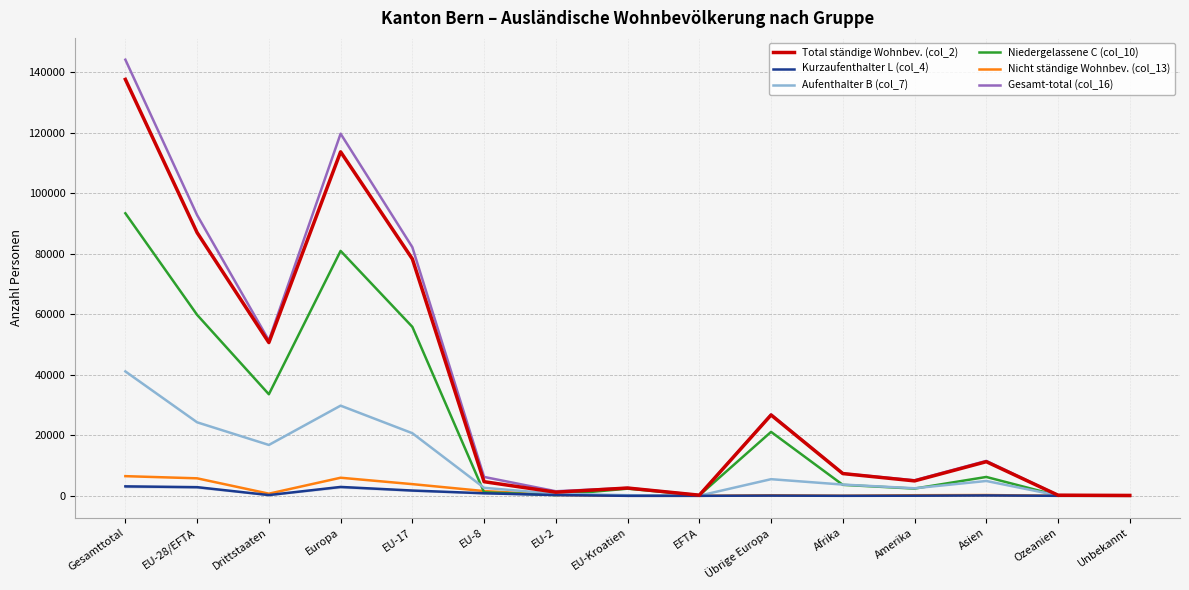

Which series has the largest range (max minus min)?

Gesamt-total (col_16)